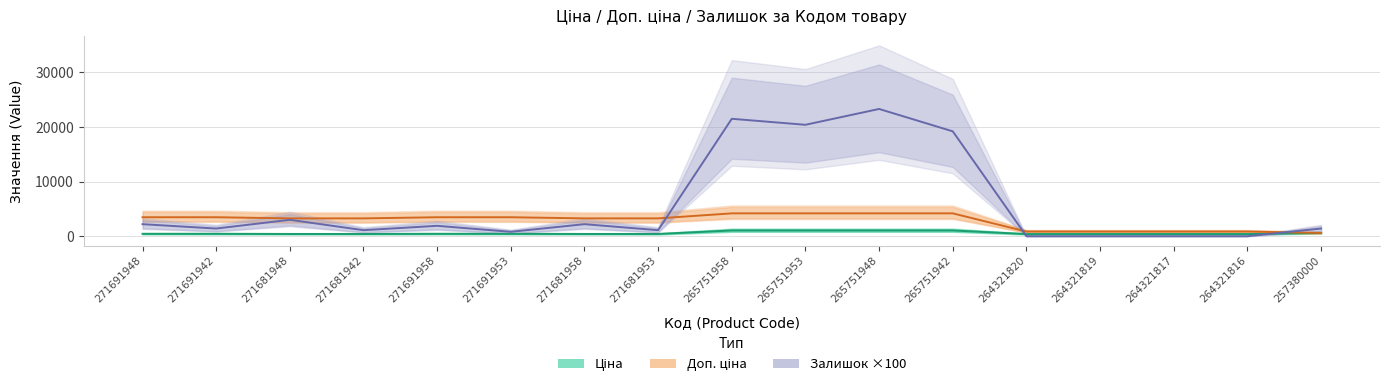

The value of Залишок ×100 at 271681942 is 1100.0. True or false?

True